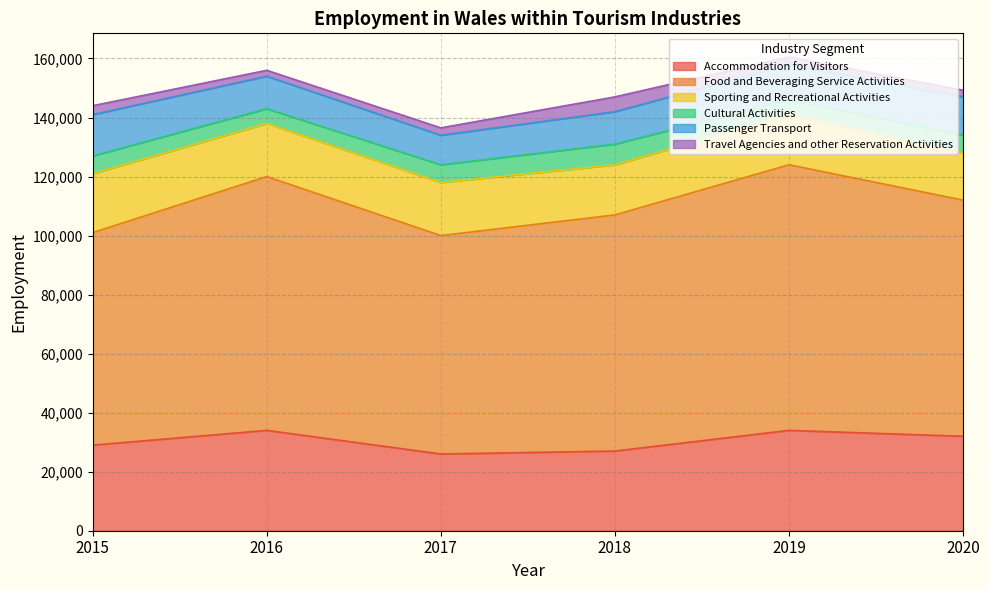

At 2019, list the series in order from smallest to largest.

Travel Agencies and other Reservation Activities, Cultural Activities, Passenger Transport, Sporting and Recreational Activities, Accommodation for Visitors, Food and Beveraging Service Activities